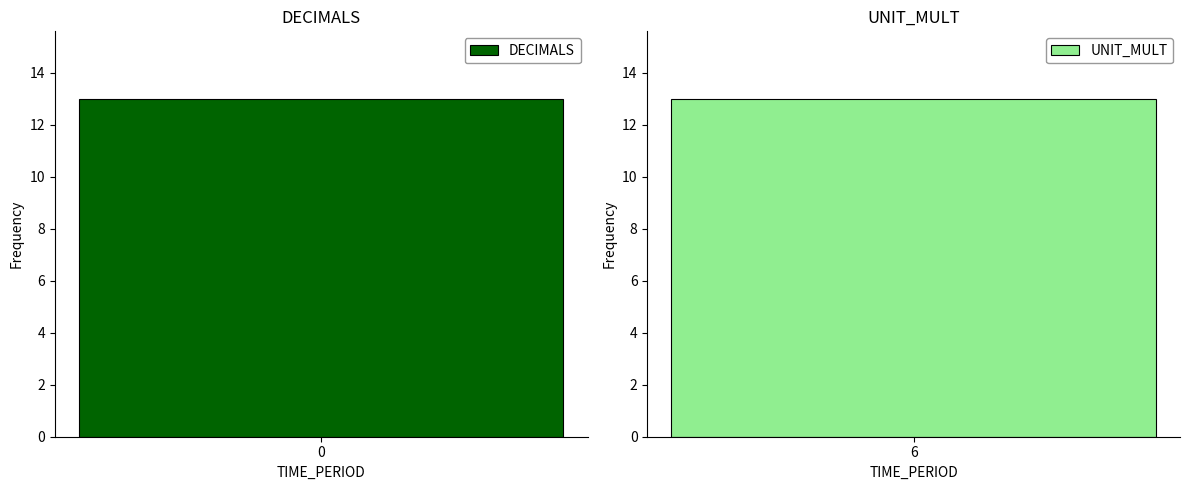

Which series has the widest spread of values?

DECIMALS